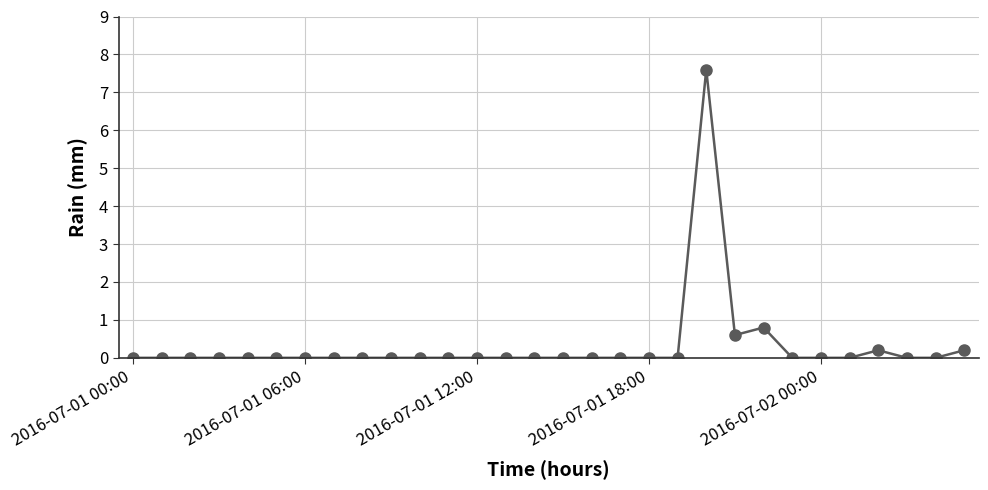

True or false: there are more than 1 points higher than both neighbors.

True